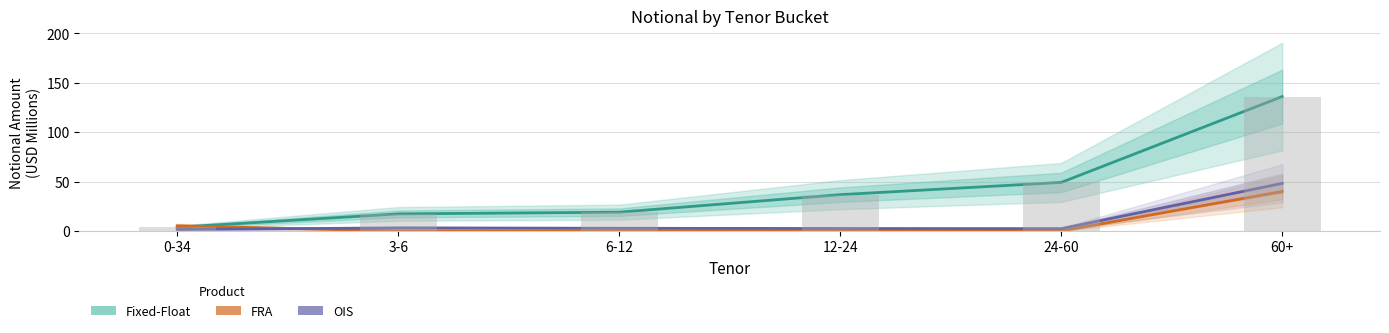

Which category has the lowest value in the OIS series?

0-34